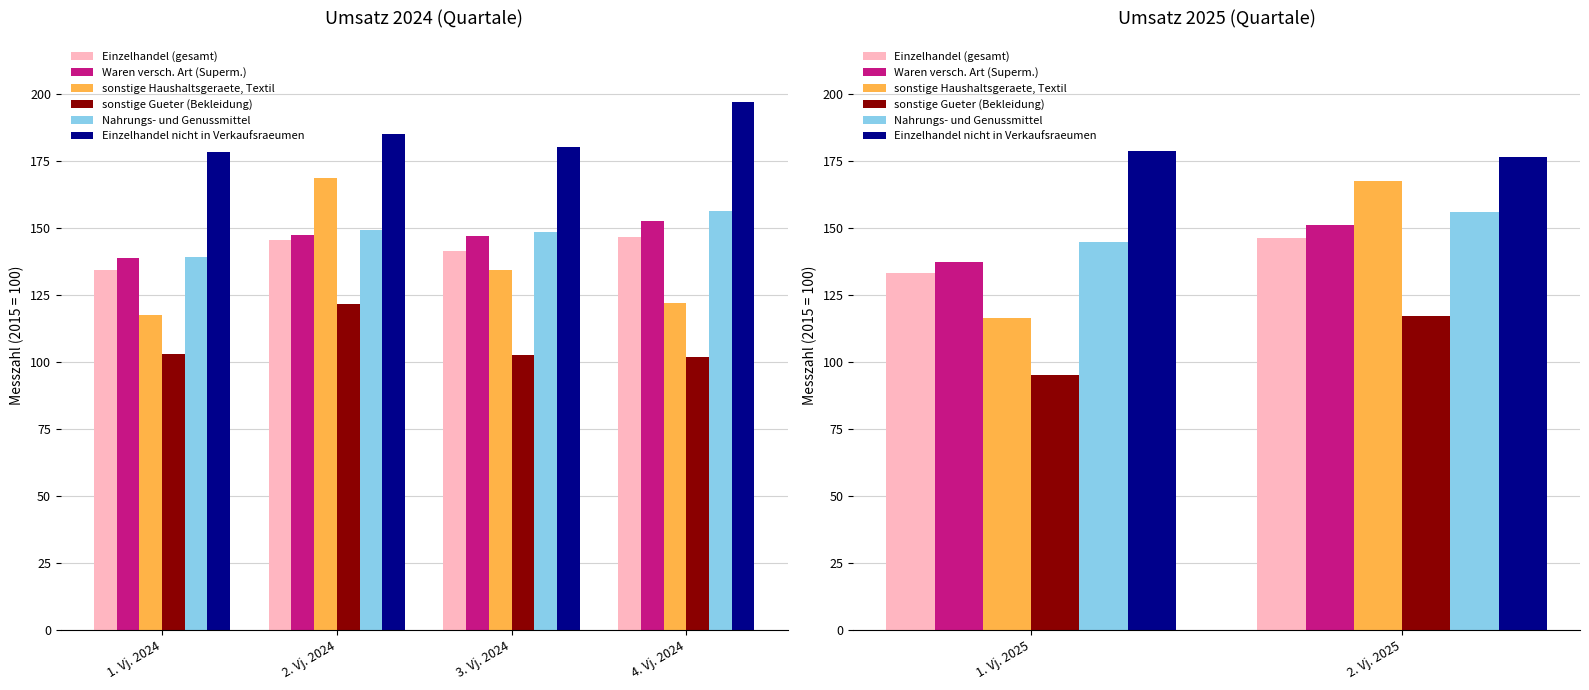

Which series has the largest total across all categories?

Einzelhandel nicht in Verkaufsraeumen